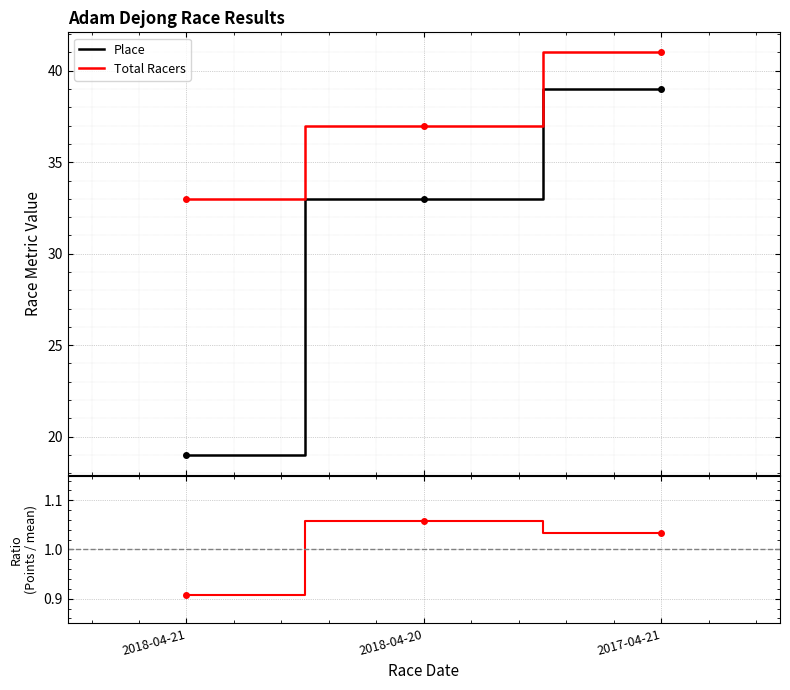

Is the value of Total Racers at 2018-04-20 greater than the value of Points ratio at 2018-04-20?

Yes